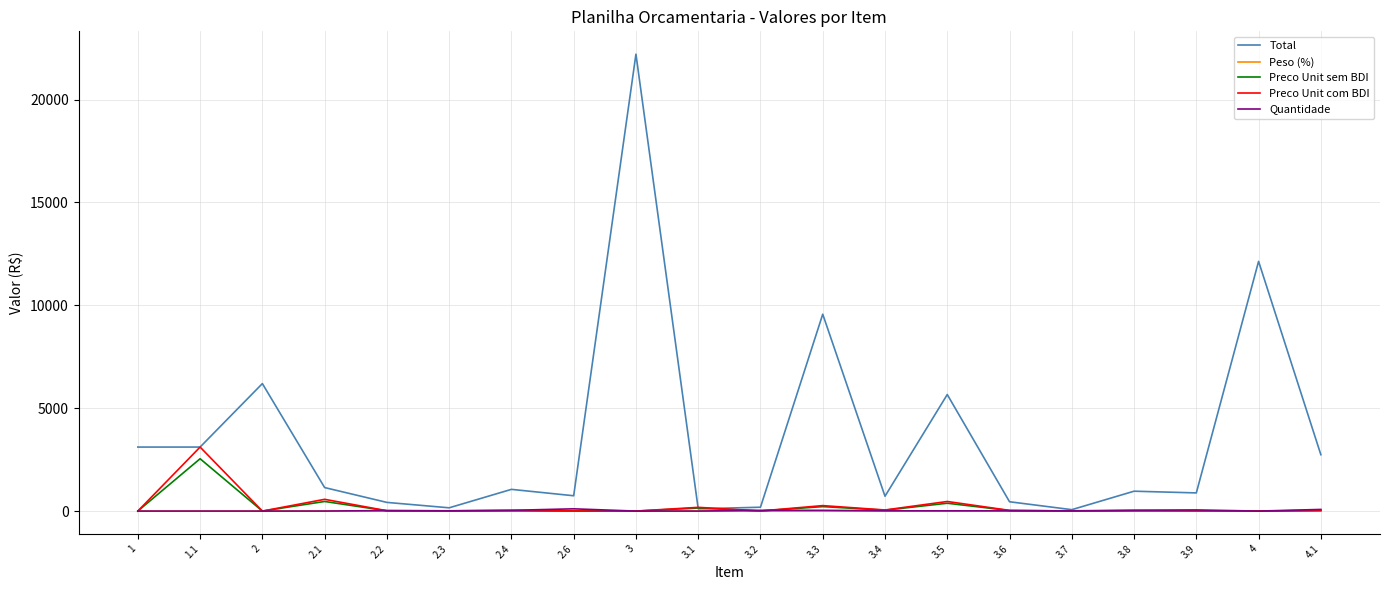

In Peso (%), how many points are higher than both neighbors (excluding endpoints)?

7